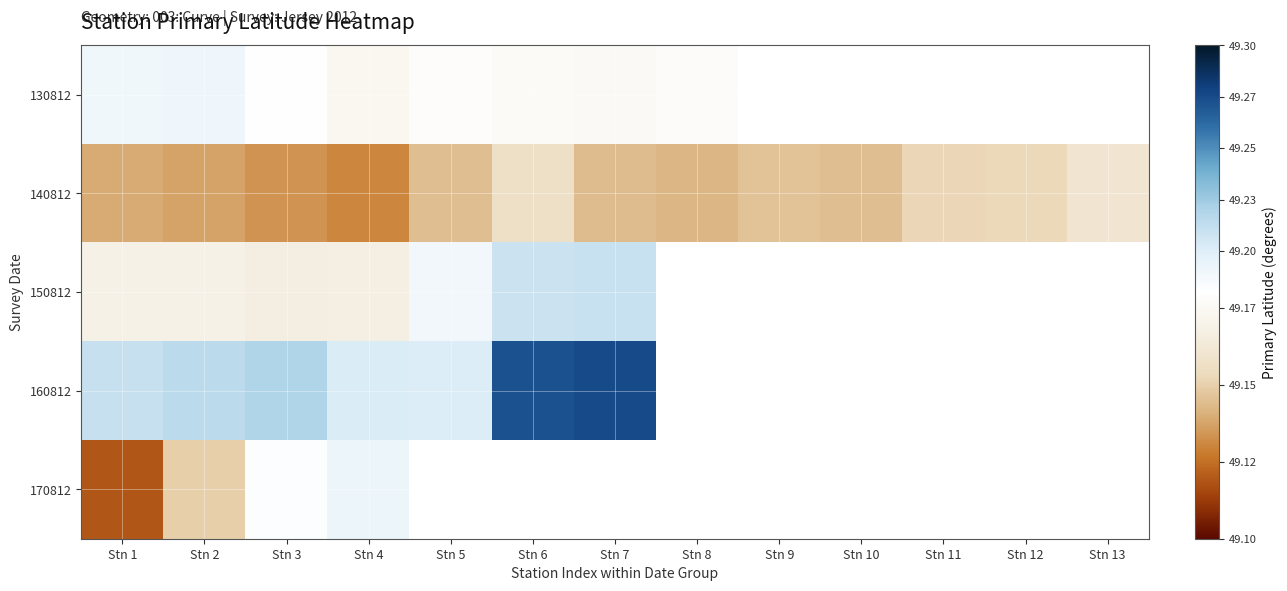

Is the value of 150812 at Stn 5 greater than the value of 140812 at Stn 9?

Yes